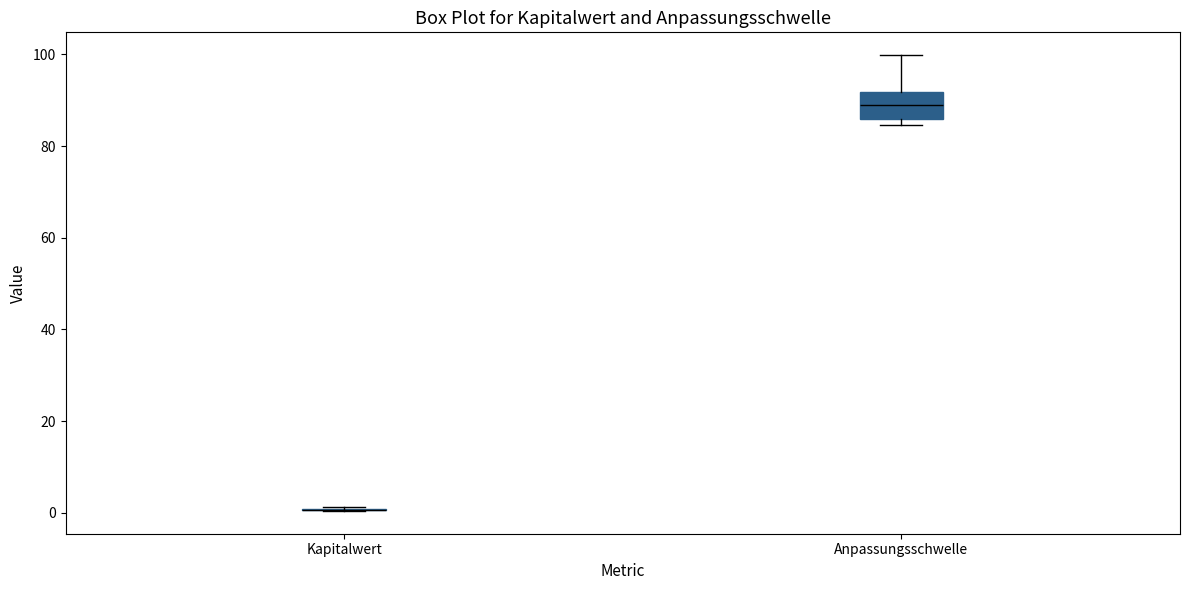

Reading left to right, read every box against the y-axis: the position of its median line, the range the box covers, and the ends of its whiskers. The values are not printed on the chart, so give them approximately, as read against the axis.

Kapitalwert: box collapsed to a line at 0, whiskers 0 to 2
Anpassungsschwelle: median 90, box 86 to 92, whiskers 84 to 100